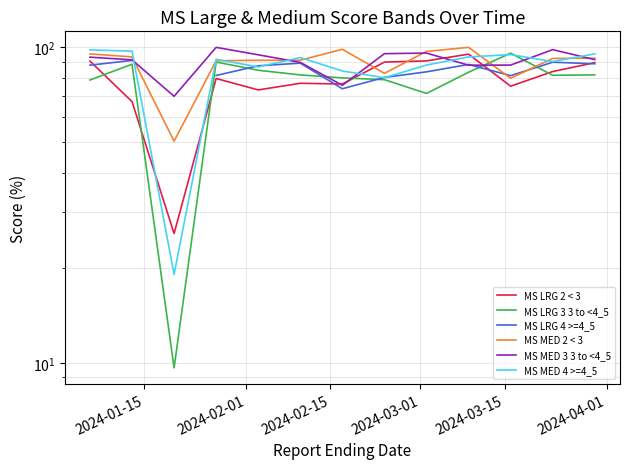

Does the chart have visible grid lines?

Yes